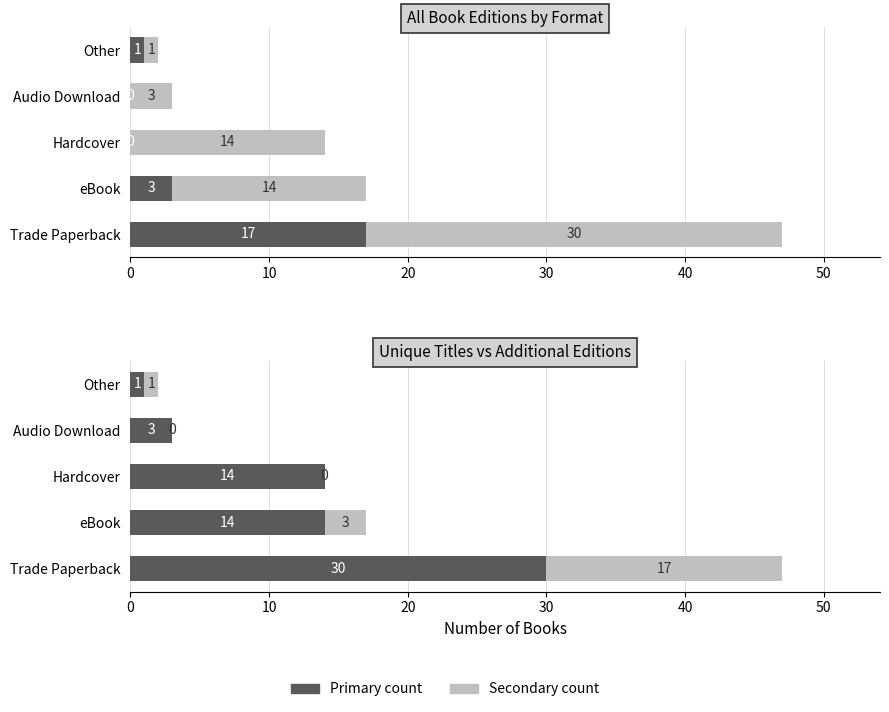

At how many categories does at least one series exceed 8?

3